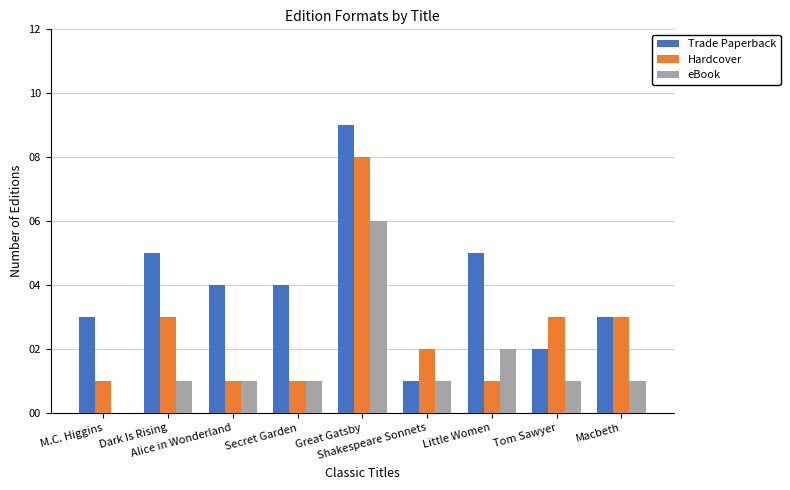

Reading left to right, extract all data points from this chart.

Trade Paperback: 3	5	4	4	9	1	5	2	3
Hardcover: 1	3	1	1	8	2	1	3	3
eBook: 0	1	1	1	6	1	2	1	1